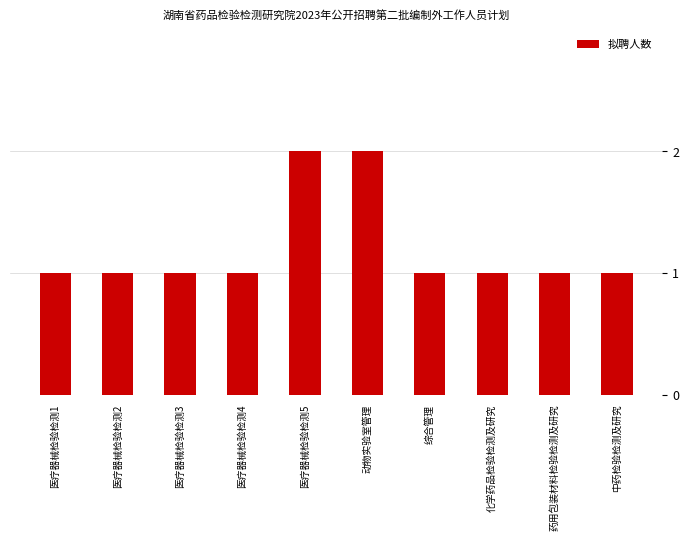

Reading left to right, extract all data points from this chart.

1	1	1	1	2	2	1	1	1	1